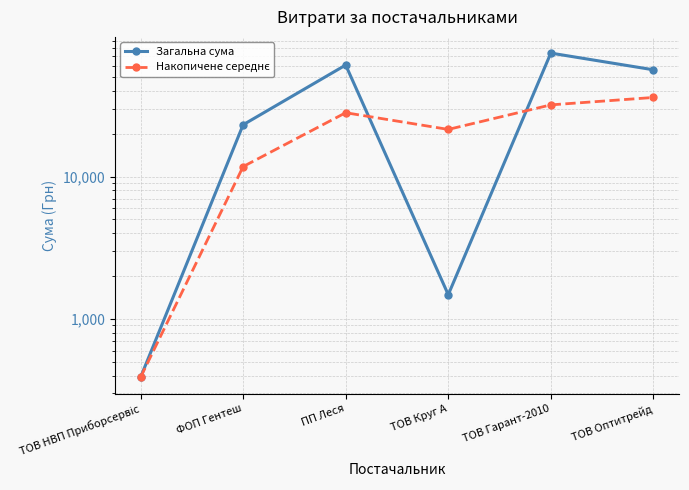

The Накопичене середнє series shows 54339.4 at ТОВ Оптитрейд. True or false?

False